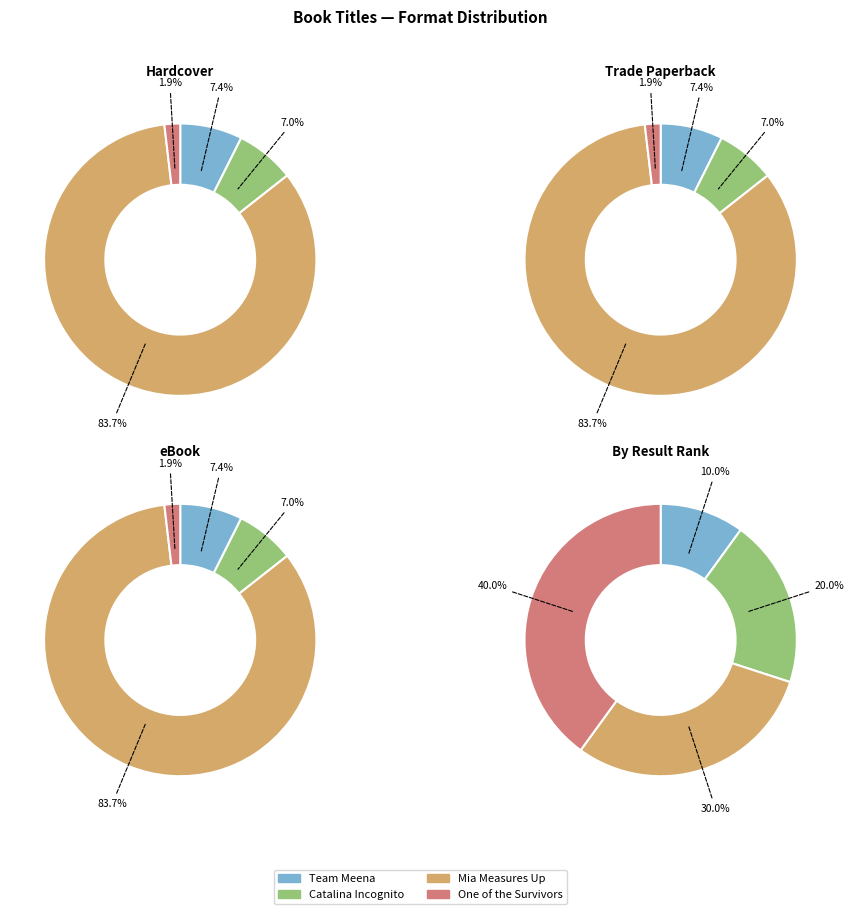

Count the number of slices in the pie.

4